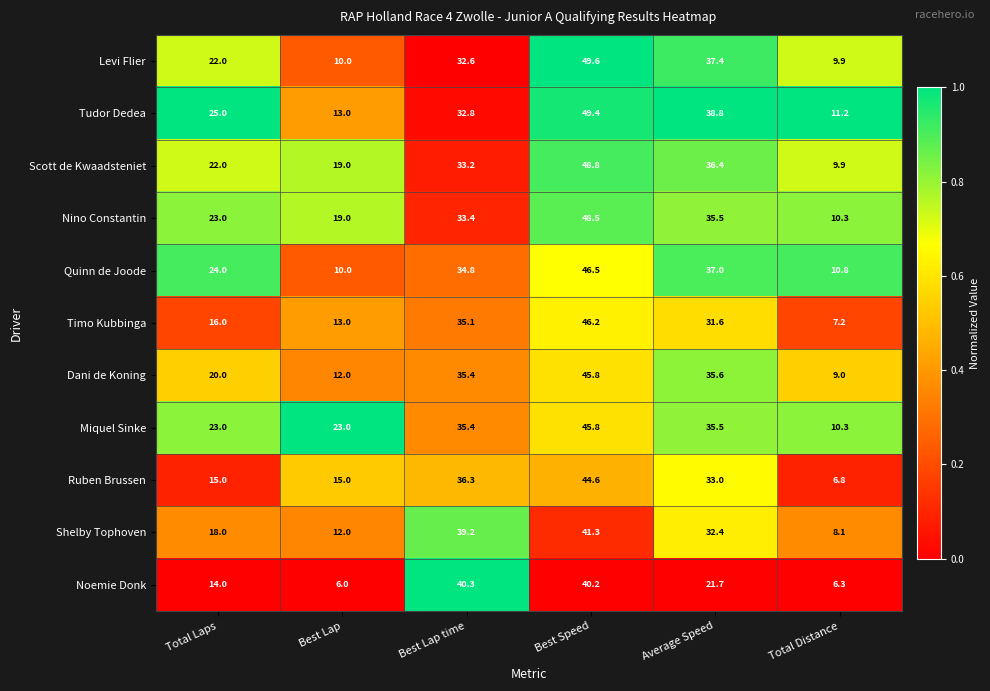

Which series has the largest range (max minus min)?

Levi Flier